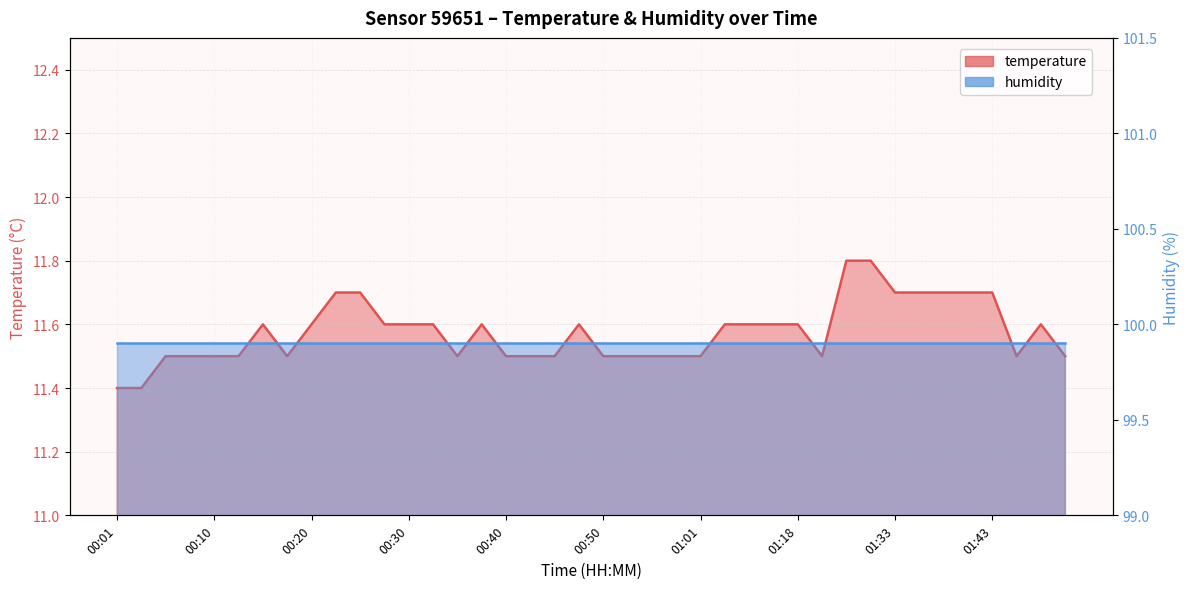

Count the values in the range 11 to 12.

40